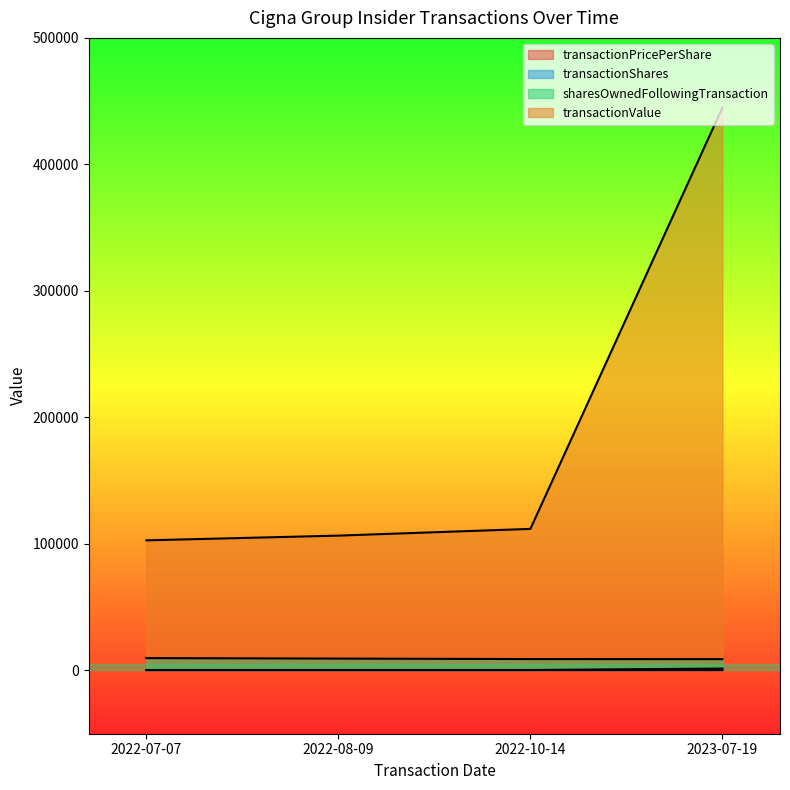

Is the value of transactionPricePerShare at 2022-08-09 greater than the value of transactionValue at 2022-08-09?

No